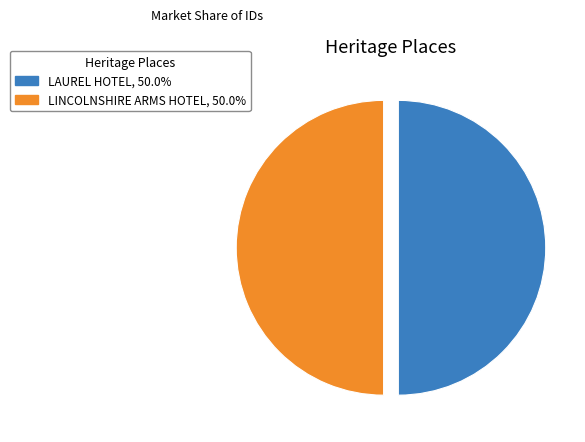

Approximately how many times larger is the value at LINCOLNSHIRE ARMS HOTEL compared to LAUREL HOTEL?

1.0